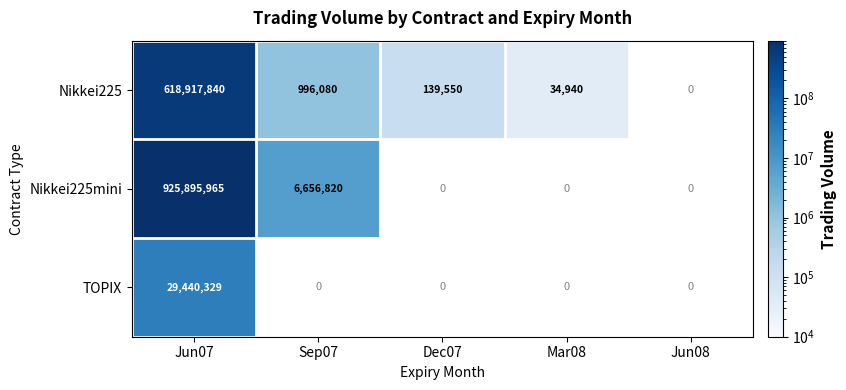

Is it true that TOPIX equals 12256911 at Jun07?

False